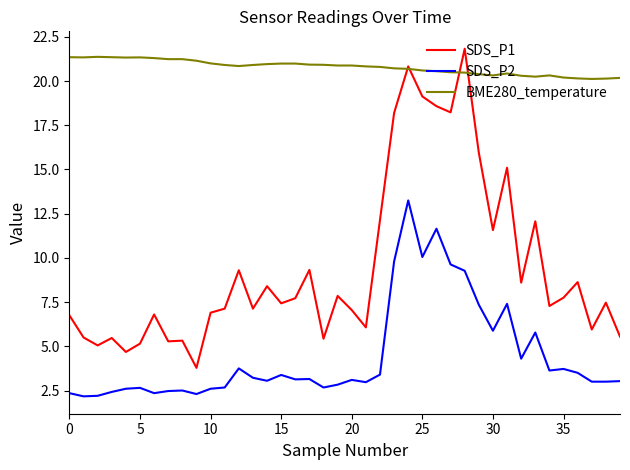

List the series in order of their overall mean, lowest first.

SDS_P2, SDS_P1, BME280_temperature